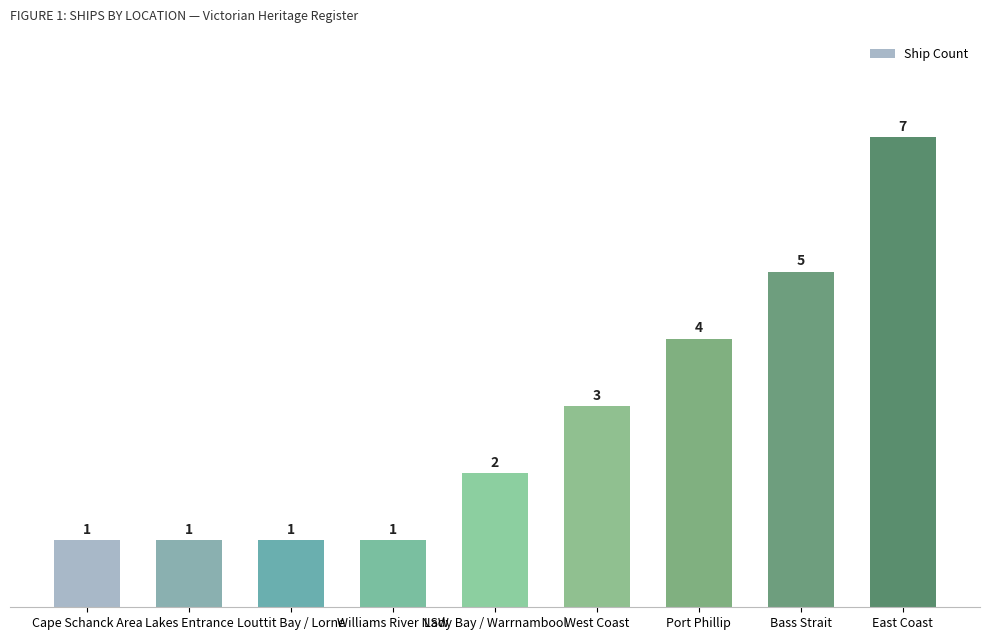

What is the maximum value shown in the chart?

7